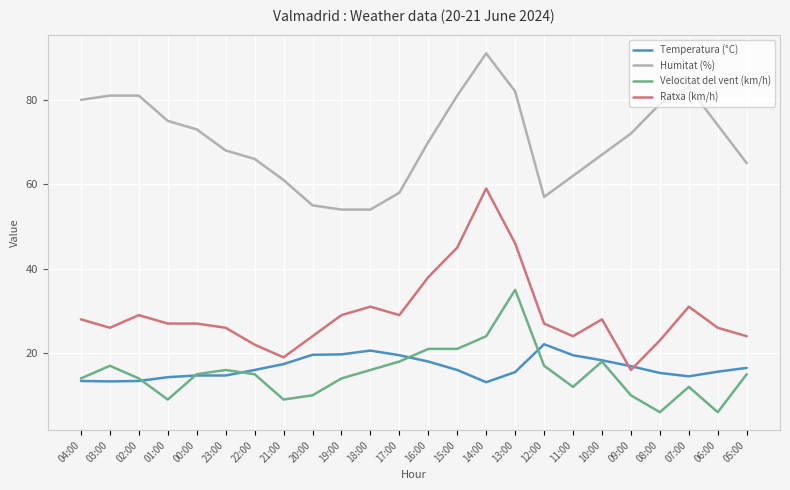

Which series has the largest total across all categories?

Humitat (%)